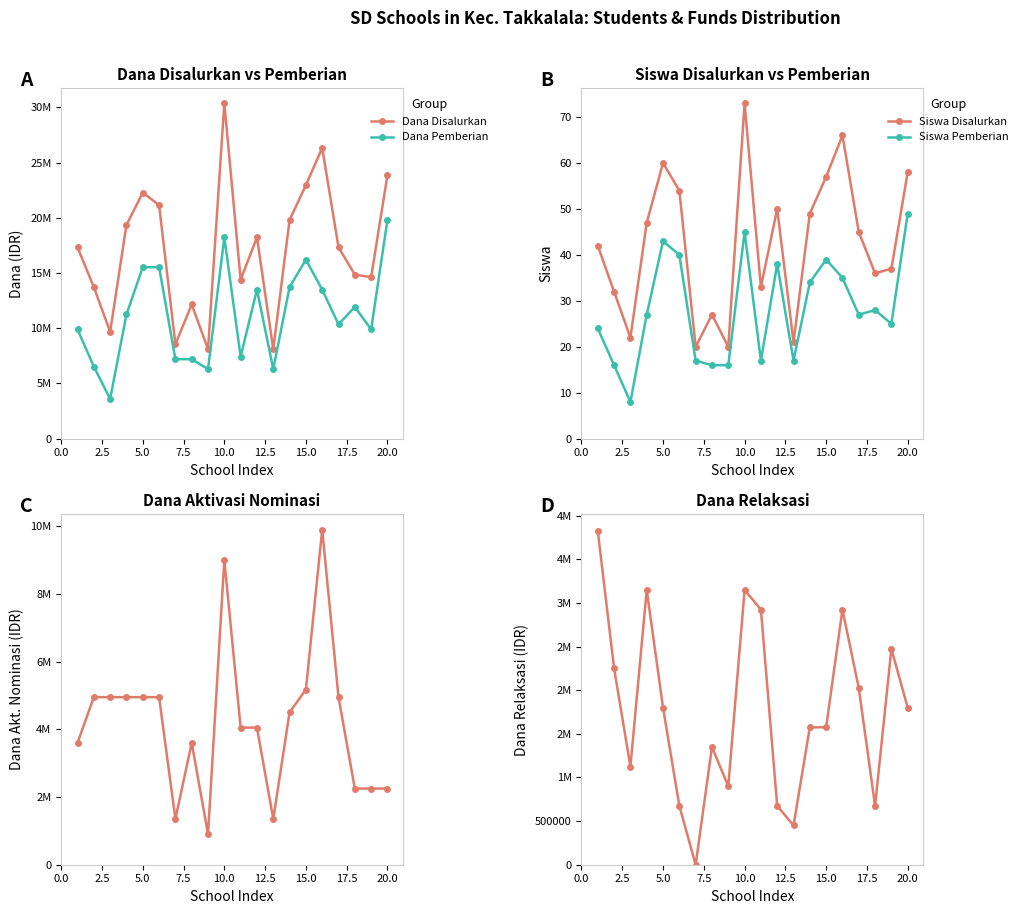

What is the sum of all Siswa Disalurkan values?

849